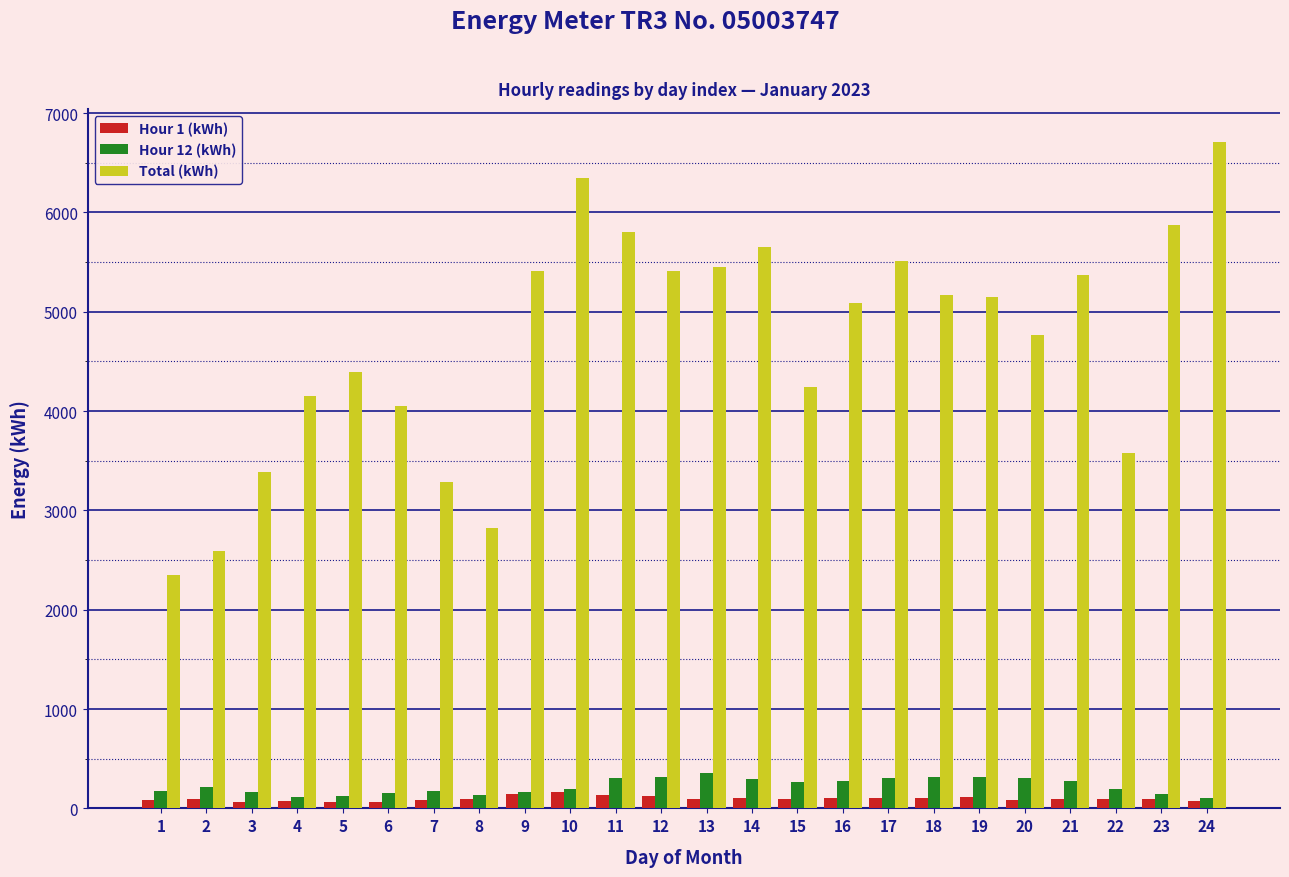

True or false: Hour 12 (kWh) has a value of 191.2 at 10.

True